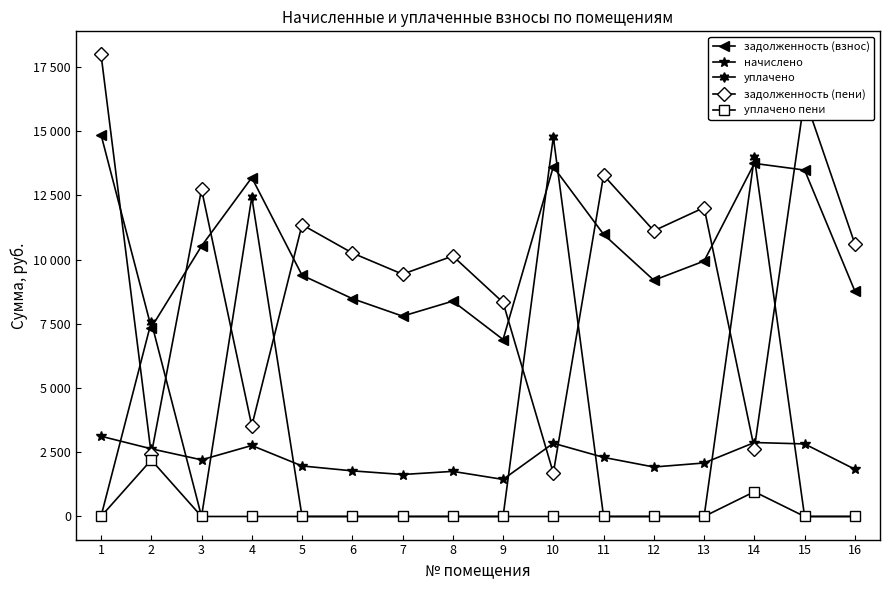

What are all the series names shown in the legend?

задолженность (взнос), начислено, уплачено, задолженность (пени), уплачено пени